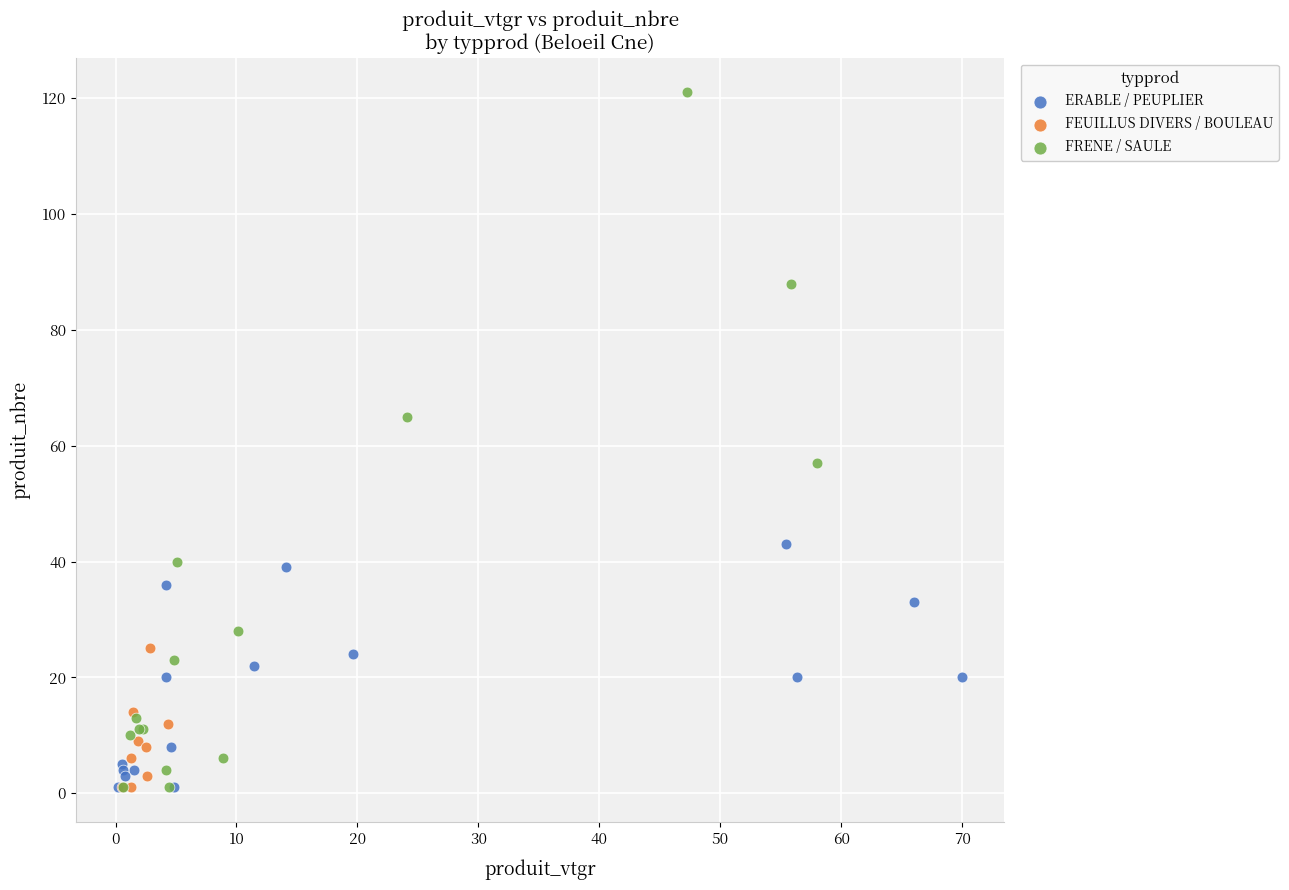

Which series has the largest Y range (max minus min)?

FRENE / SAULE